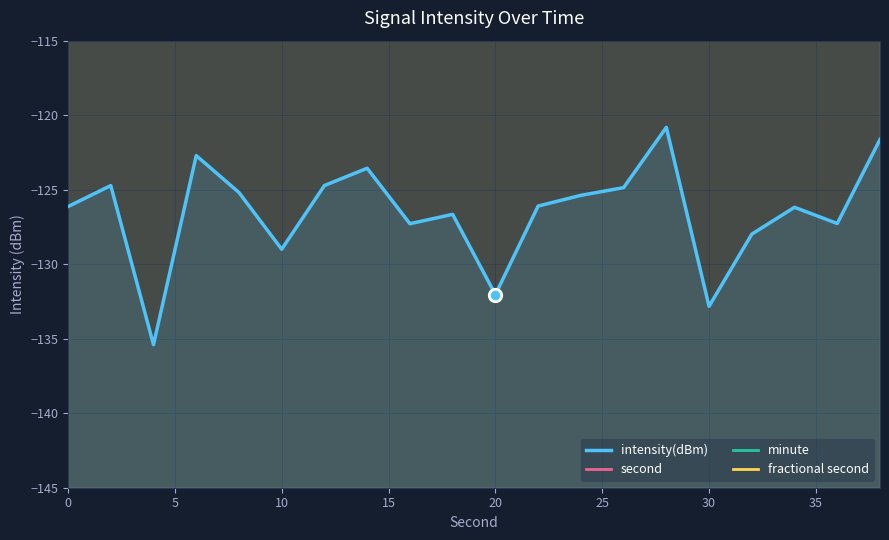

What are all the series names shown in the legend?

intensity(dBm), second, minute, fractional second